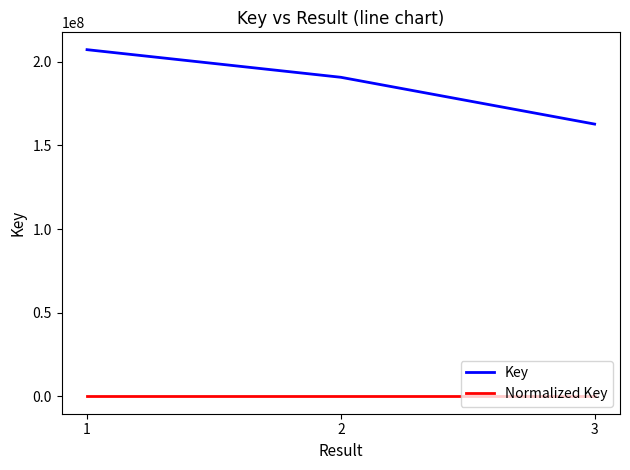

At 2, list the series in order from smallest to largest.

Normalized Key, Key